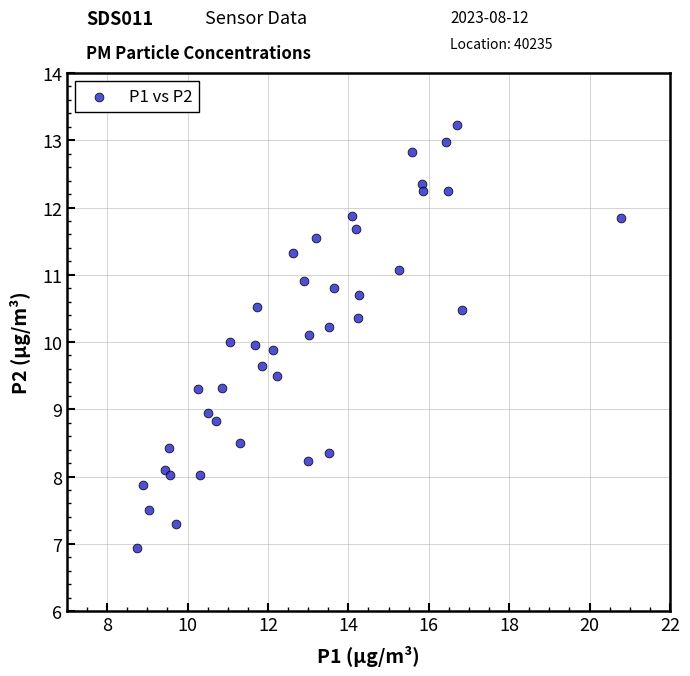

What is the range of Y values (max minus min)?

6.3